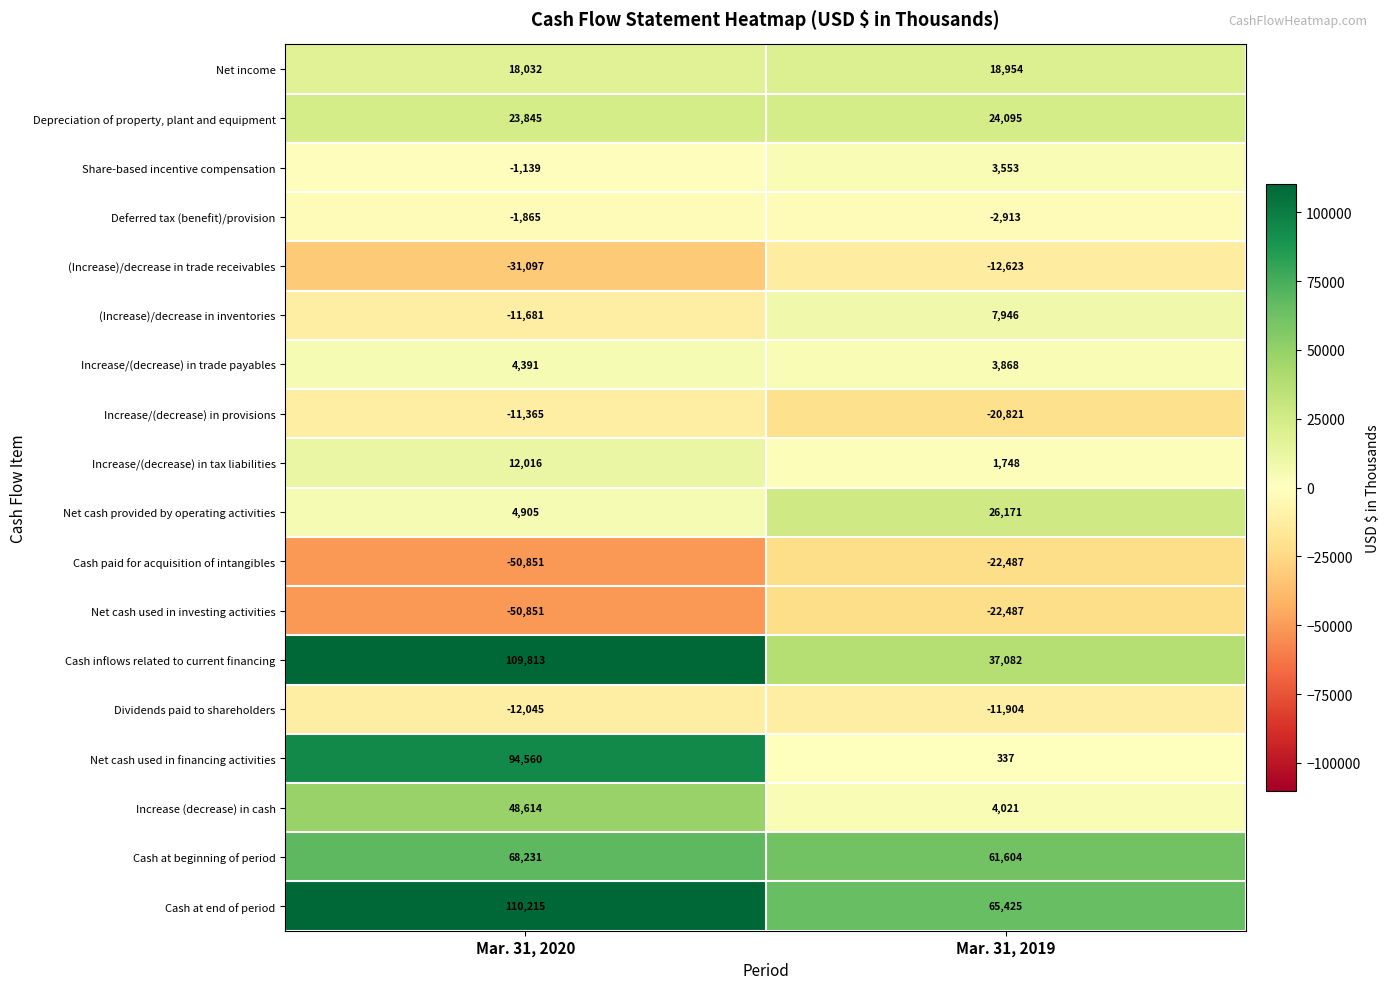

Which series has the widest spread of values?

Net cash used in financing activities